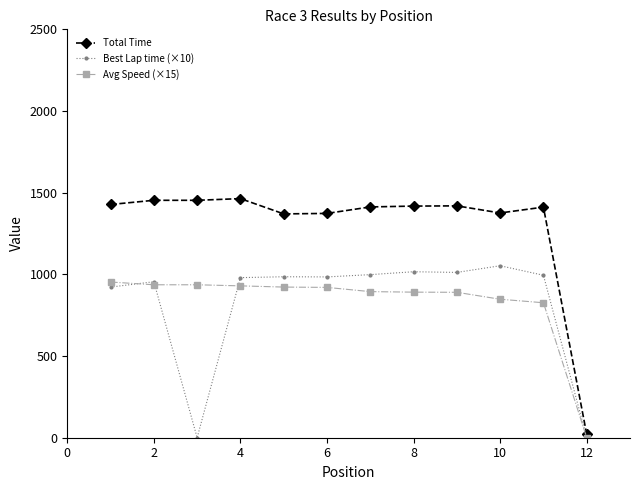

True or false: Total Time has more than 2 interior local peaks.

True